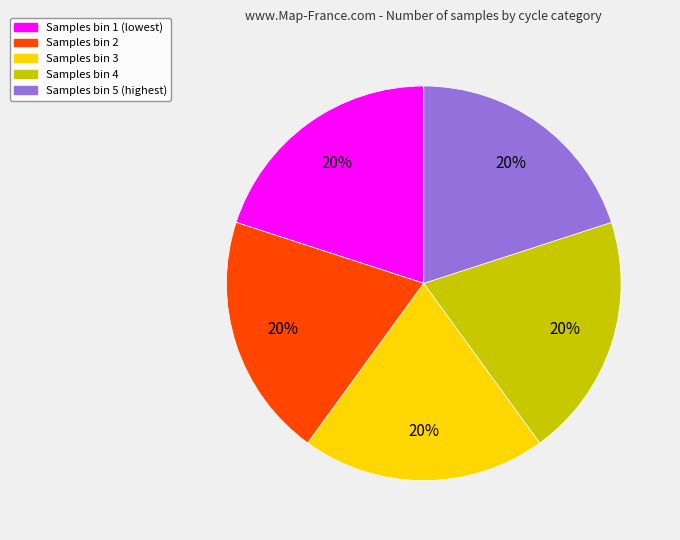

Does any single category account for the majority?

No